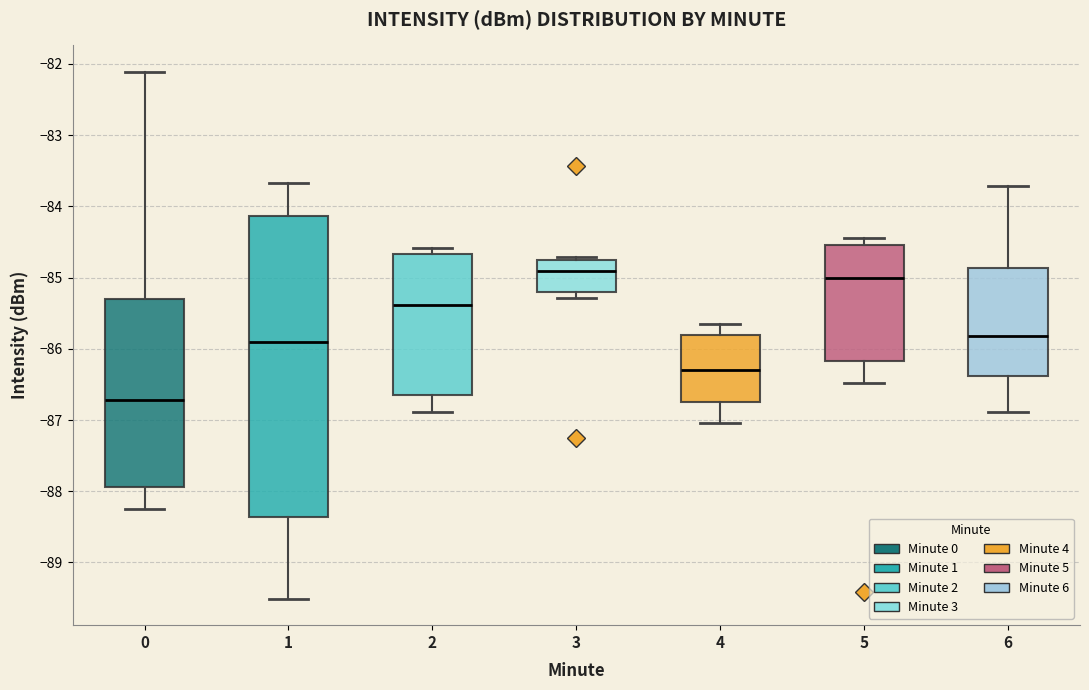

Reading left to right, transcribe this box plot: for each box, give where its median line is, the range the box spans, and where its two whiskers end, as read against the y-axis. The values are not printed on the chart, so give them approximately, as read against the axis.

0: median -86.7, box -87.9 to -85.3, whiskers -88.2 to -82.1
1: median -85.9, box -88.4 to -84.1, whiskers -89.5 to -83.7
2: median -85.4, box -86.7 to -84.7, whiskers -86.9 to -84.6
3: median -84.9, box -85.2 to -84.7, whiskers -85.3 to -84.7 (just above the box's upper edge)
4: median -86.3, box -86.7 to -85.8, whiskers -87.0 to -85.6
5: median -85.0, box -86.2 to -84.5, whiskers -86.5 to -84.4
6: median -85.8, box -86.4 to -84.9, whiskers -86.9 to -83.7